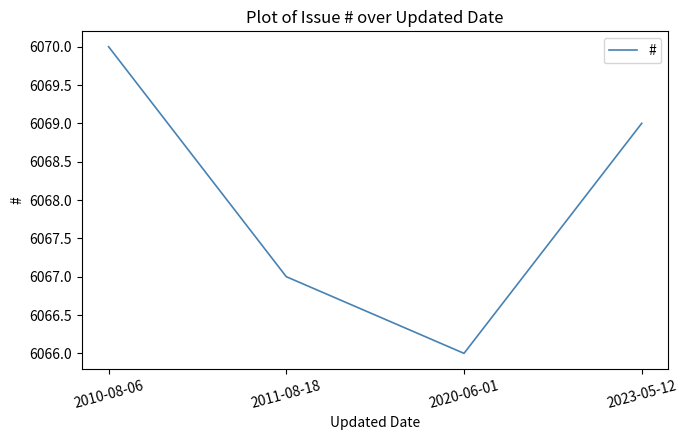

Count the values in the range 6067 to 6070.

3